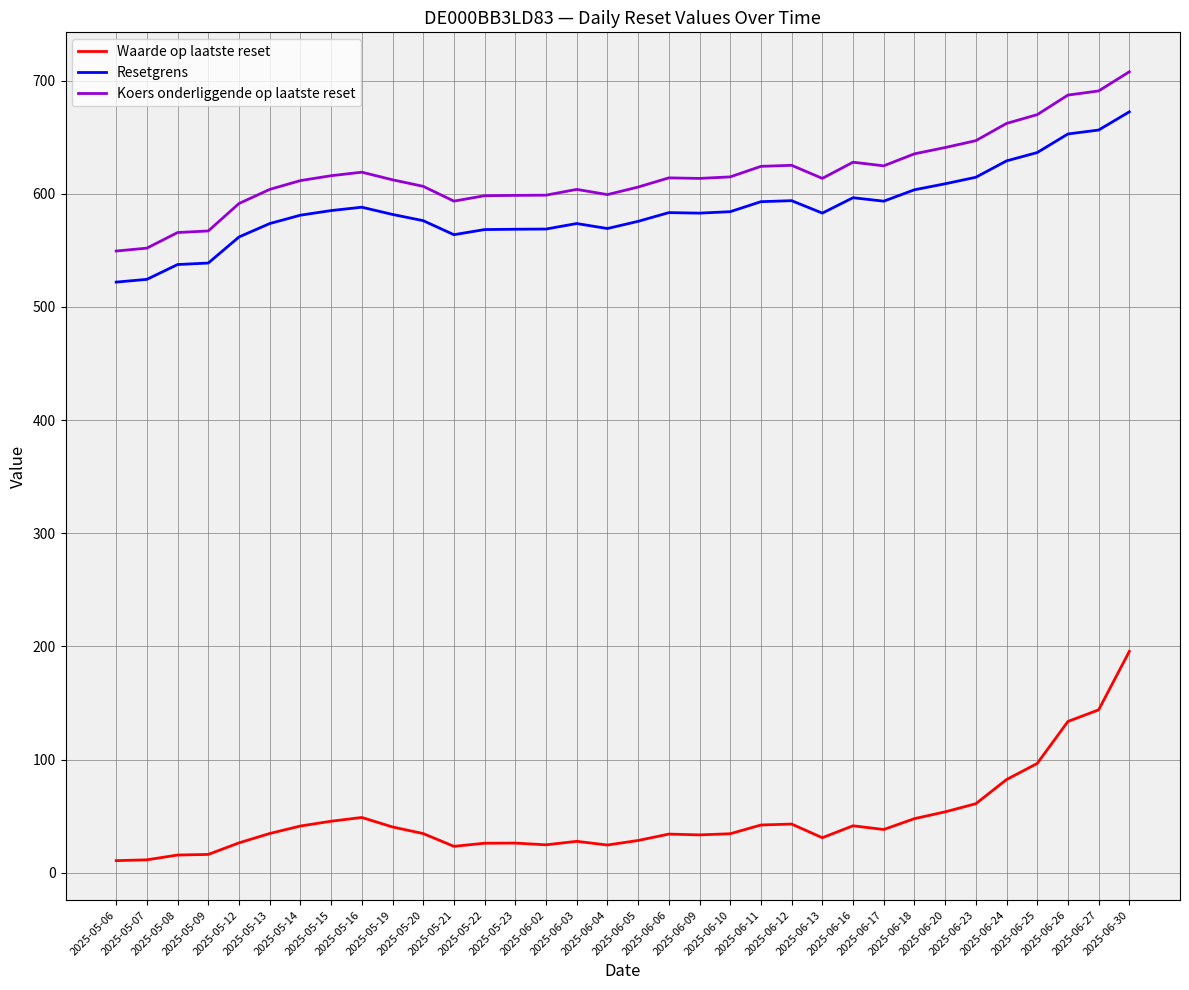

What is the total value across all series at 2025-06-17?

1256.2